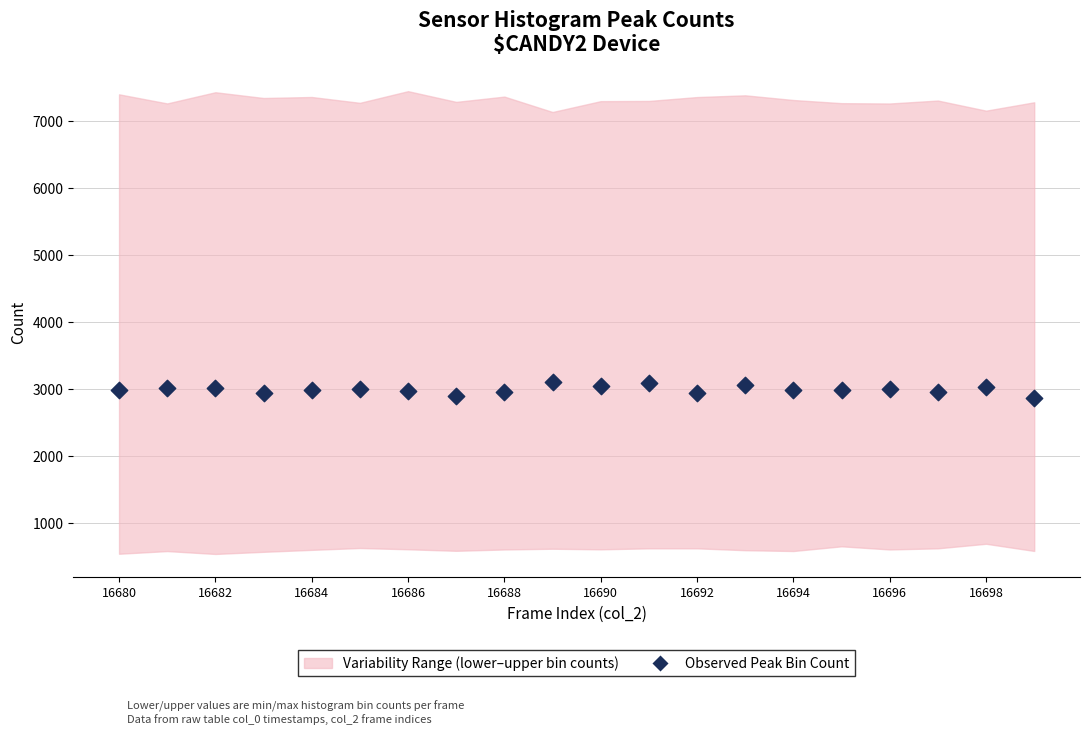

What is the range of Y values (max minus min)?

245